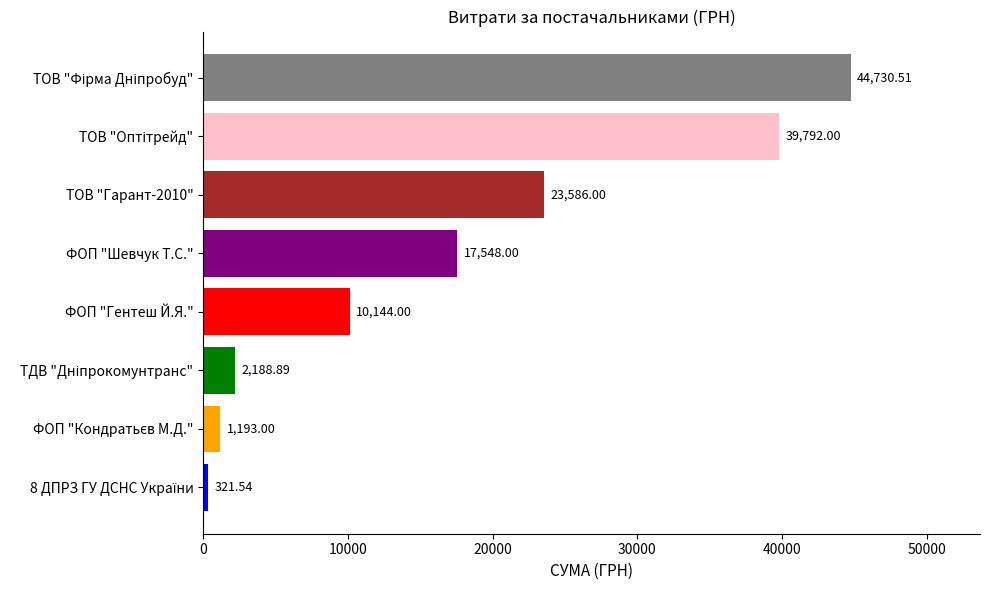

What is the difference between the second highest and minimum values?

39470.5